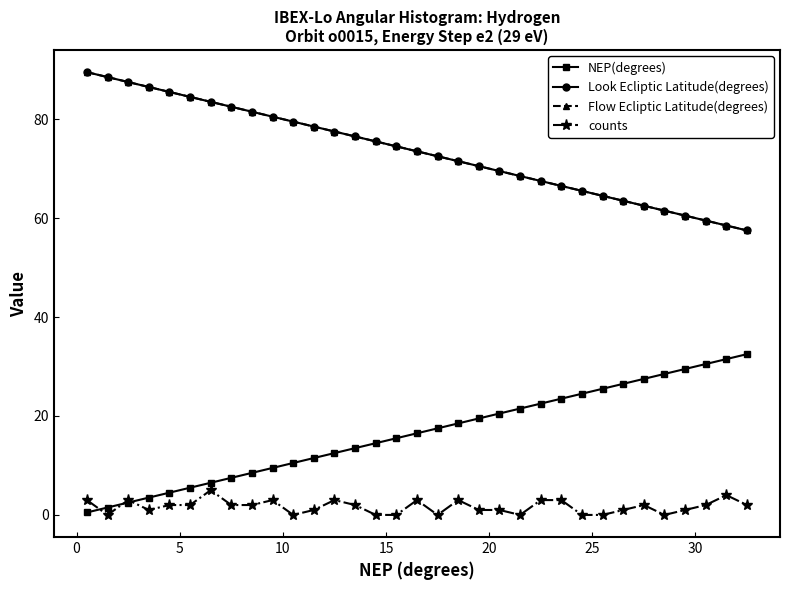

Does the chart have visible grid lines?

No